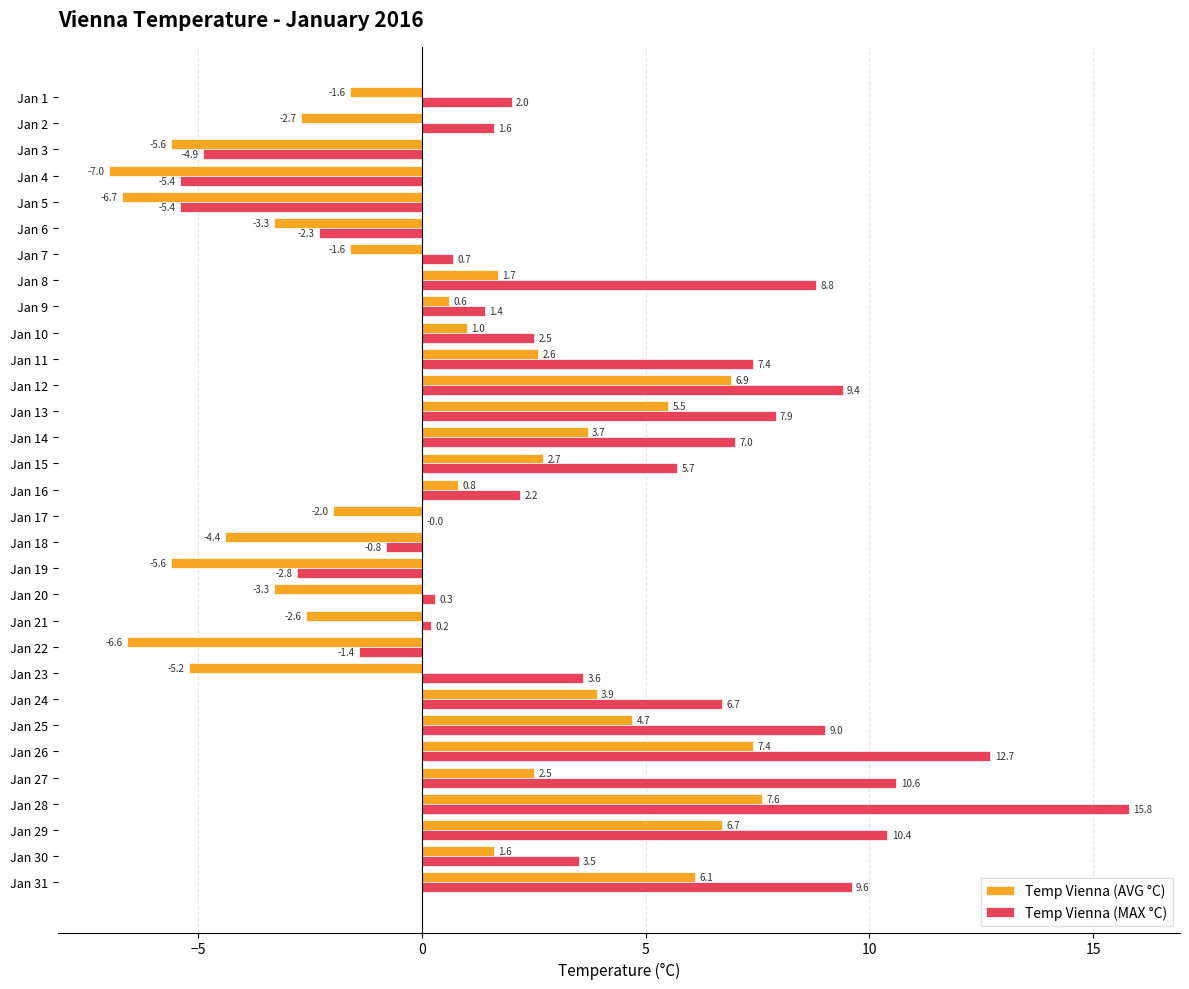

What is the sum of all Temp Vienna (AVG °C) values?

7.8